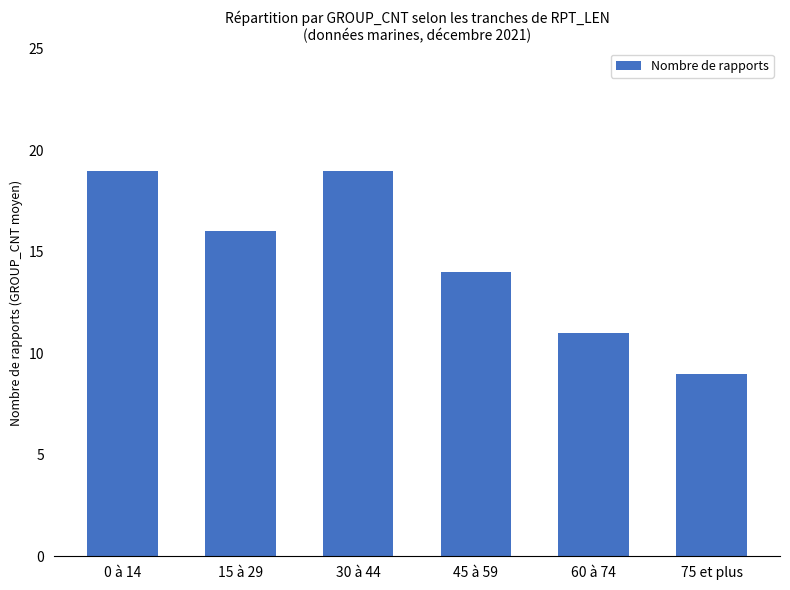

What is the change in value from 15 à 29 to 75 et plus?

-7